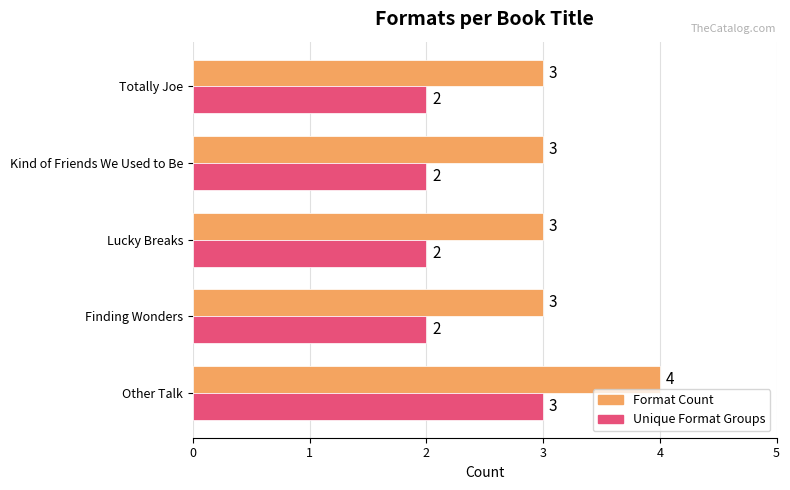

Count the Unique Format Groups values in the range 2 to 3.

5